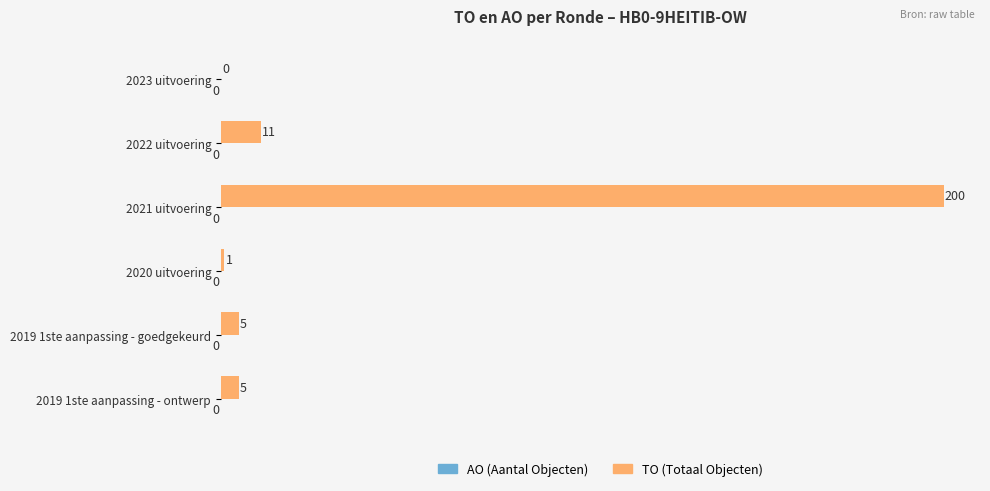

At which label is the value closest to 100?

2022 uitvoering